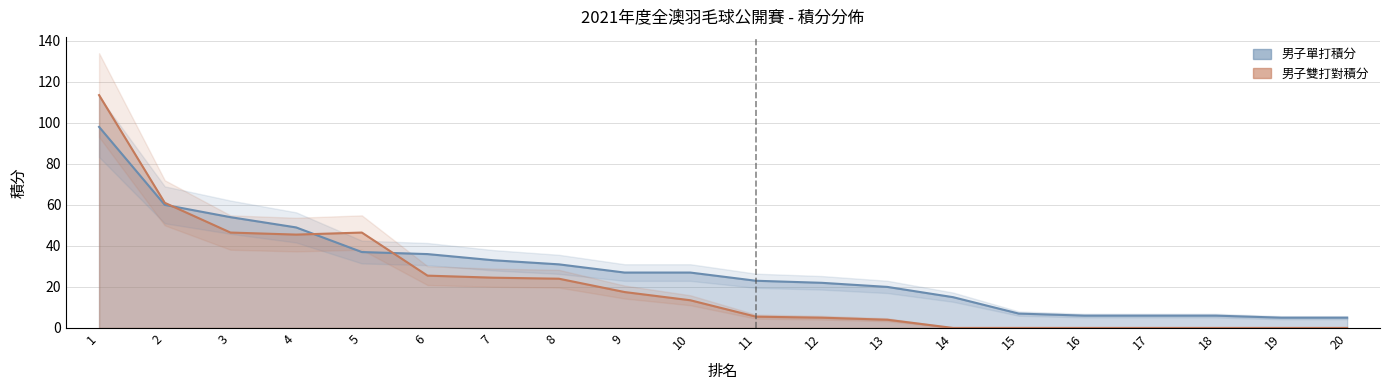

Is it true that 男子單打積分 equals 6.6 at 20?

False